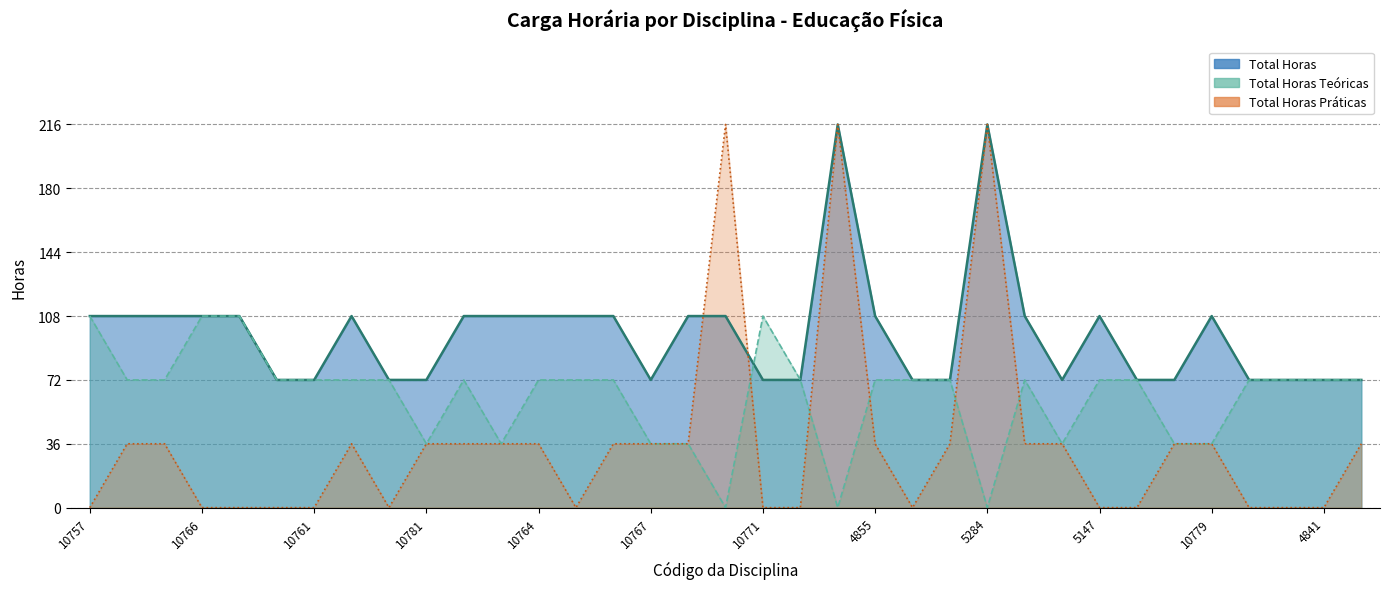

True or false: Total Horas Práticas and Total Horas Teóricas intersect in this chart.

True